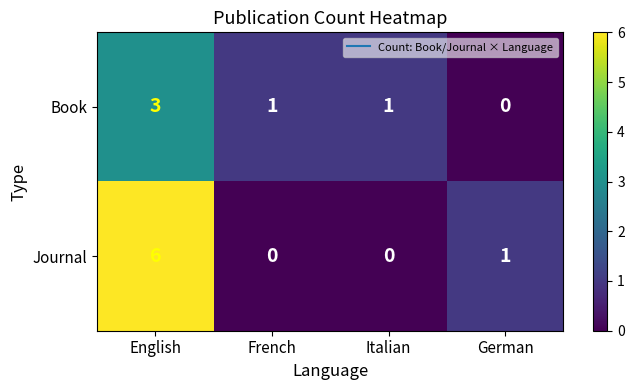

At which category does the chart reach its peak across all series?

English